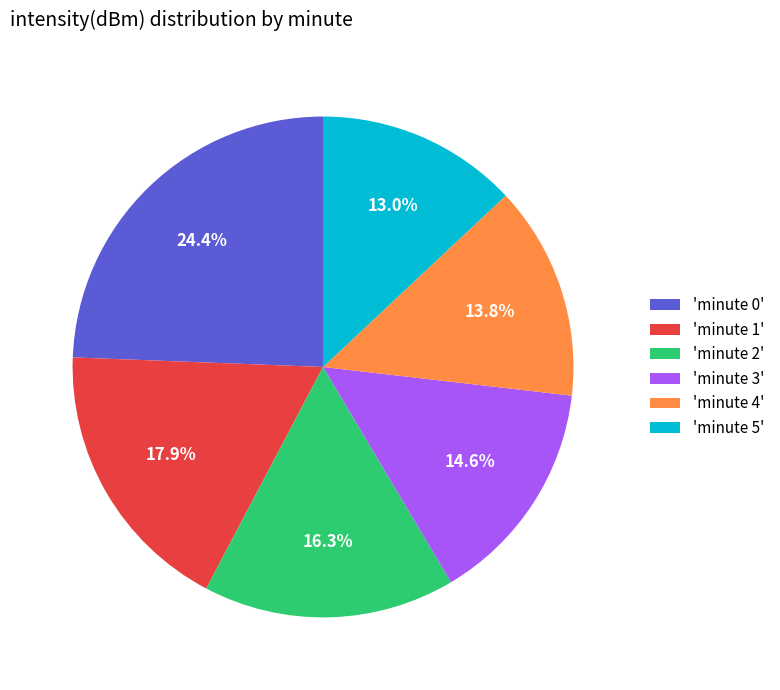

Is there a majority slice in this chart?

No